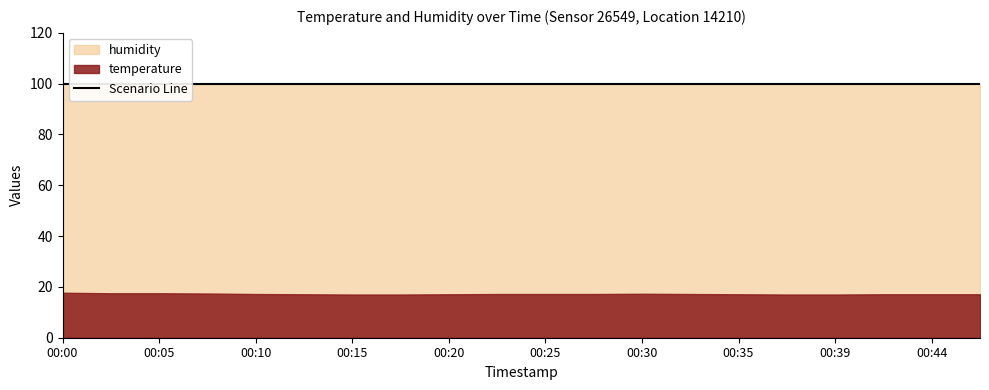

What is the value of the temperature point at the 2nd from the left?

17.5